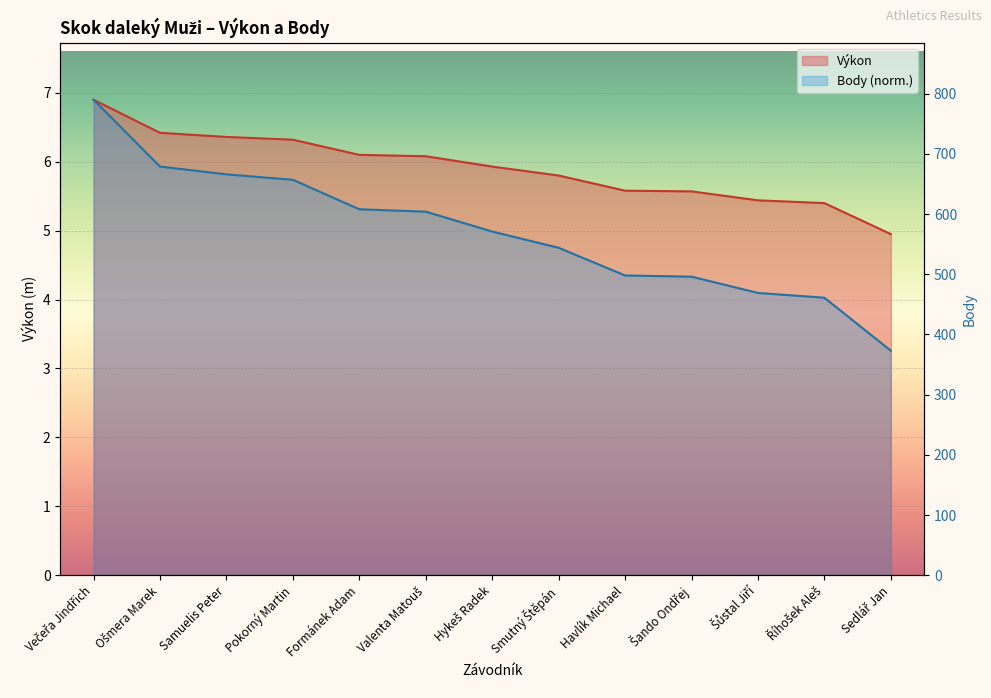

What is the total value across all series at Valenta Matouš?

11.4